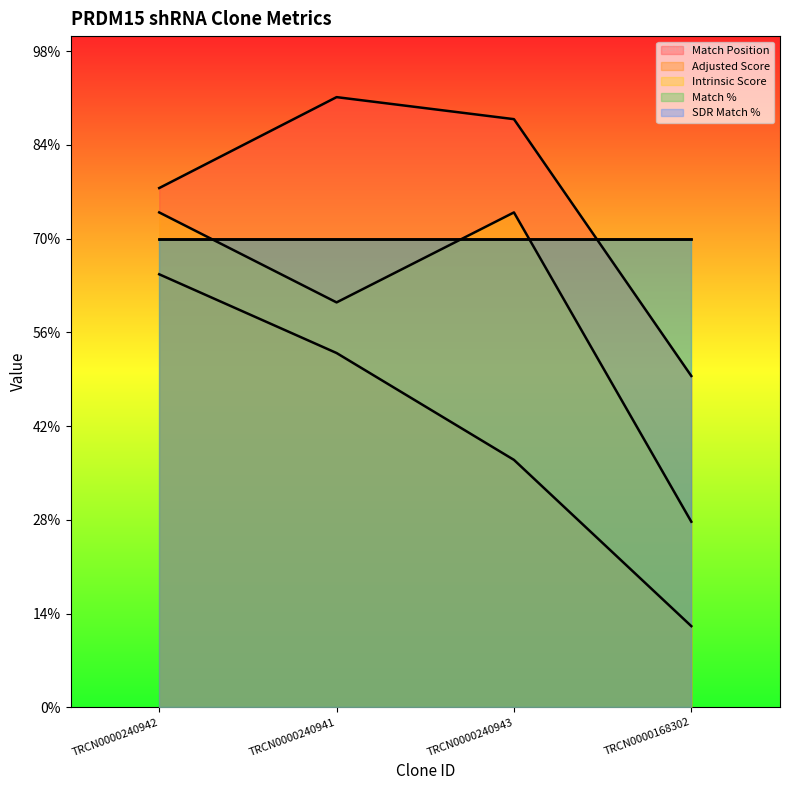

At which label does Intrinsic Score reach its minimum?

TRCN0000168302